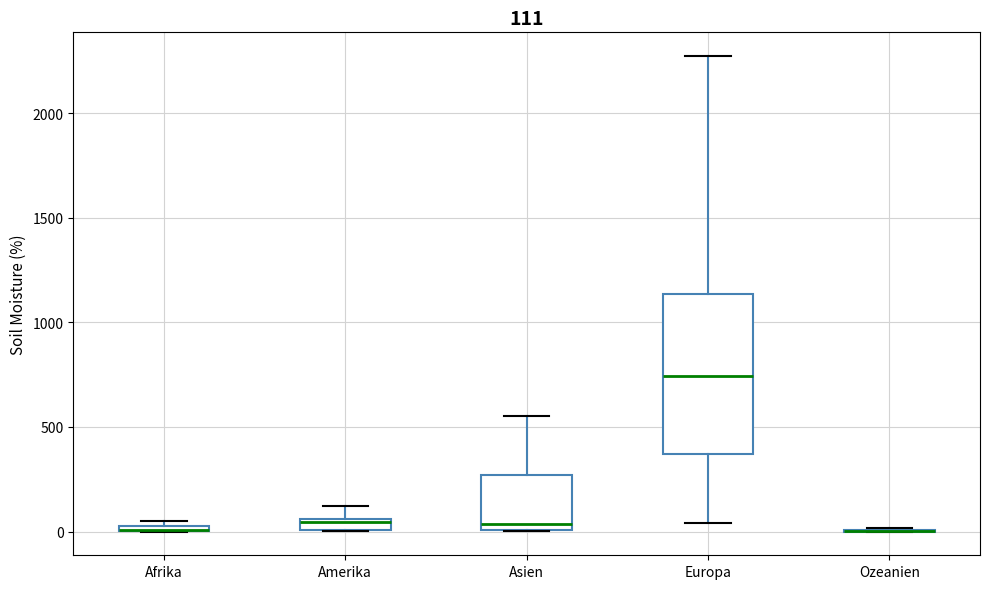

Comparing the boxes themselves (not the whiskers), which one is the tallest?

Europa